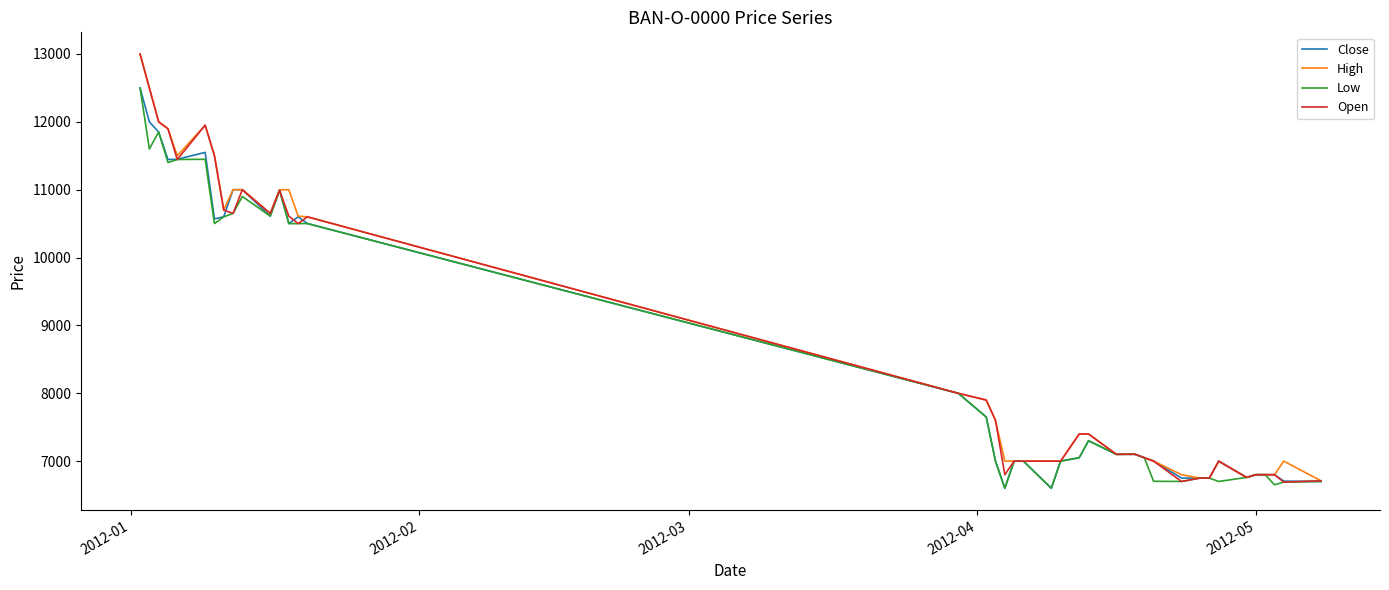

What is the highest value of the High series?

12999